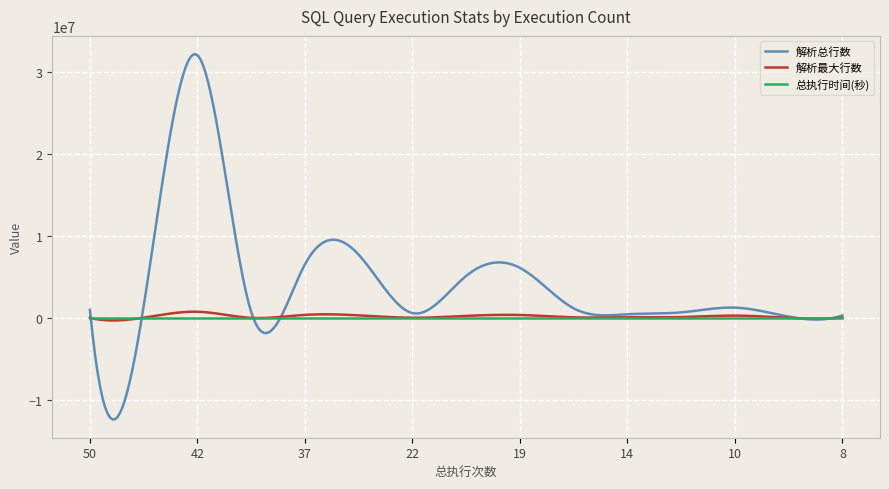

Count the number of data series in this chart.

3